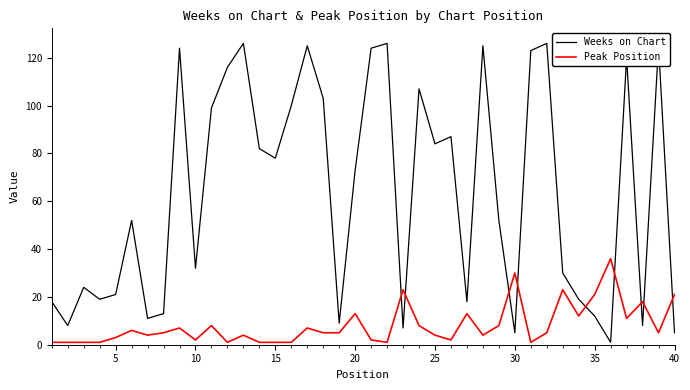

Rank the series by their average value, from lowest to highest.

Peak Position, Weeks on Chart